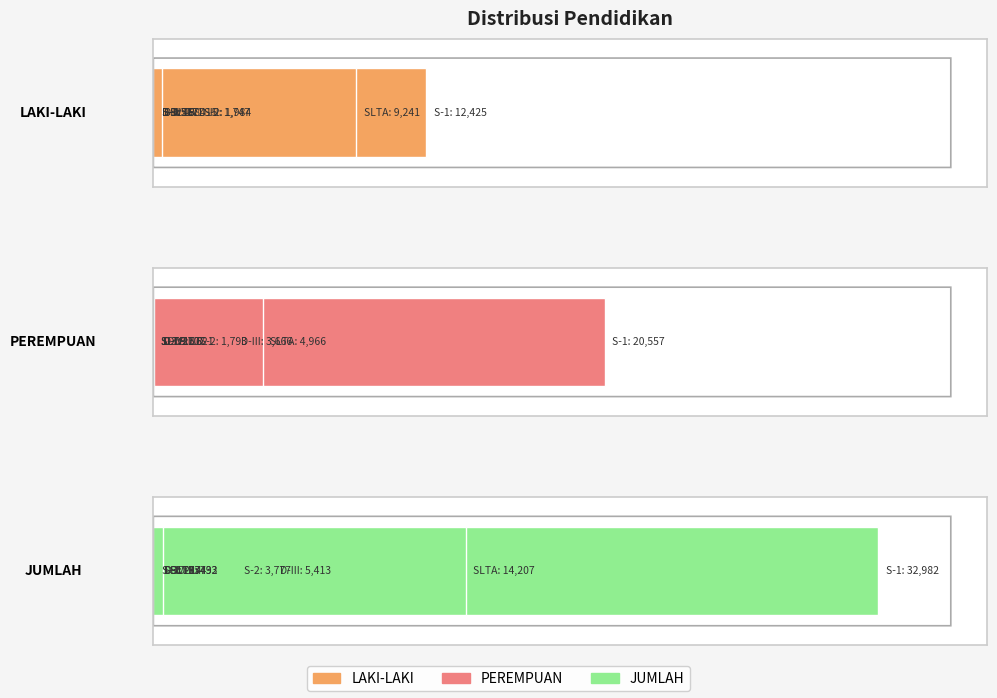

Count the number of categories in the chart.

10